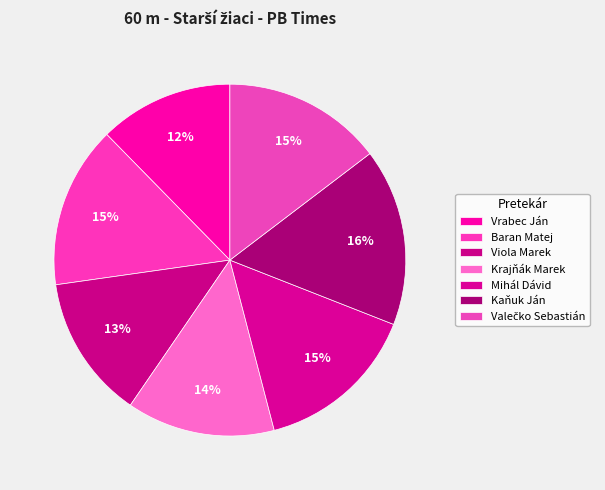

Do Mihál Dávid and Krajňák Marek together represent more than half of the pie?

No